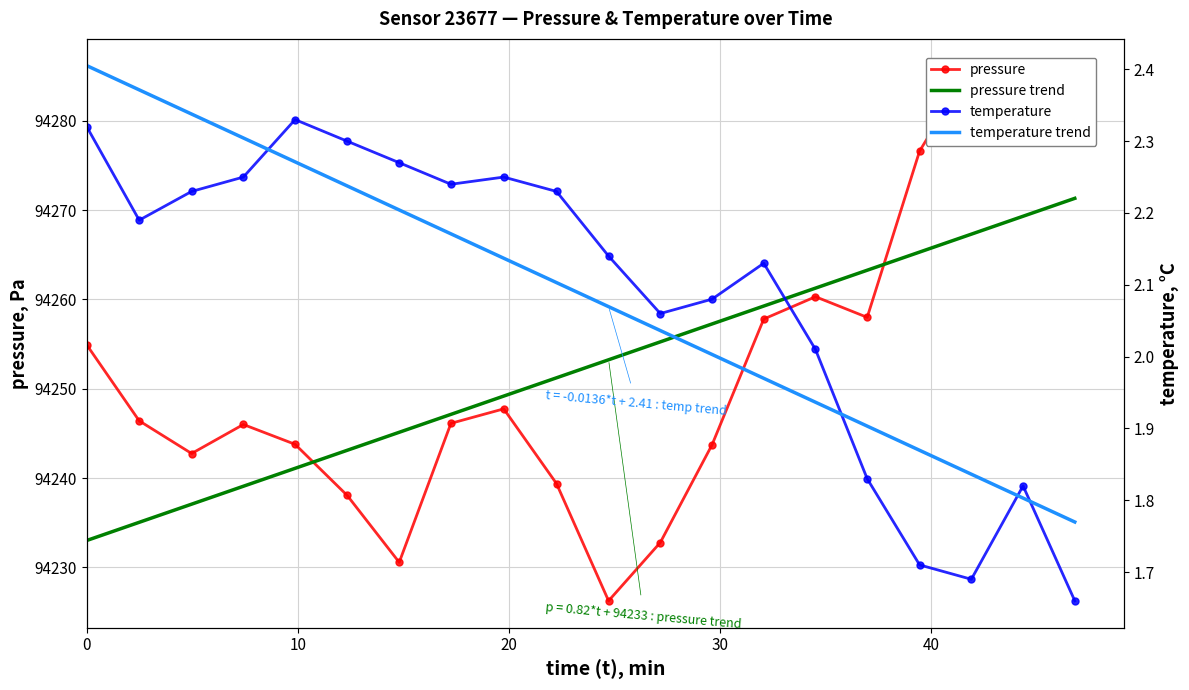

Is the value of temperature at 6 greater than the value of pressure trend at 13?

No